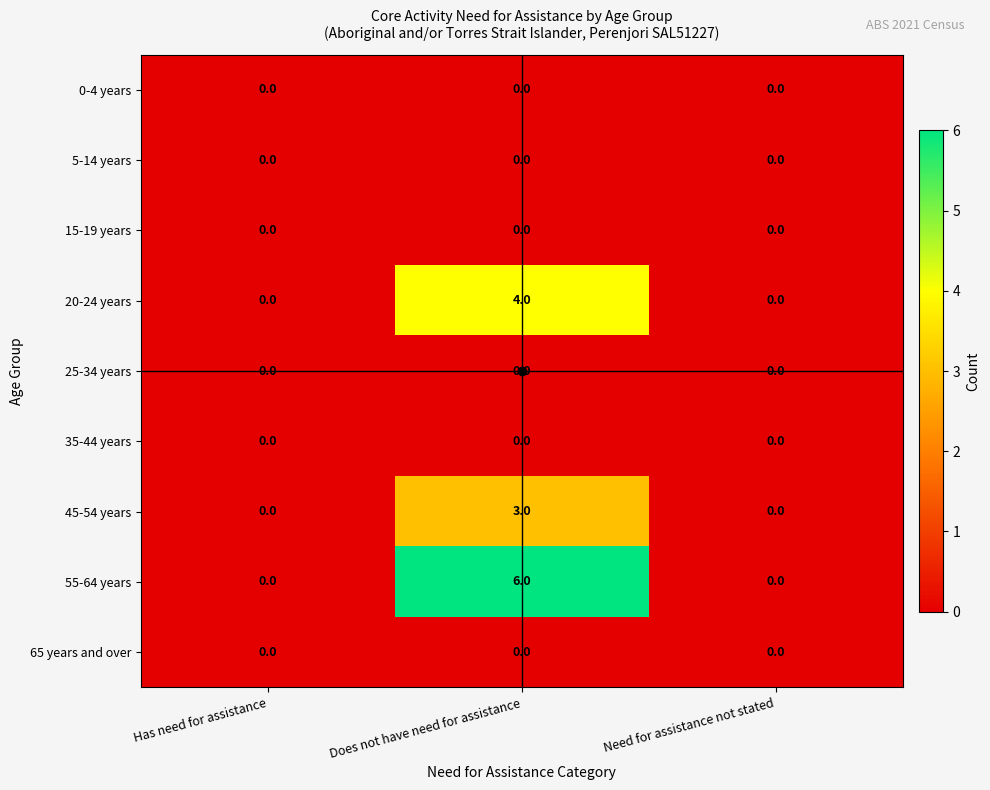

At which category does the chart reach its peak across all series?

Does not have need for assistance